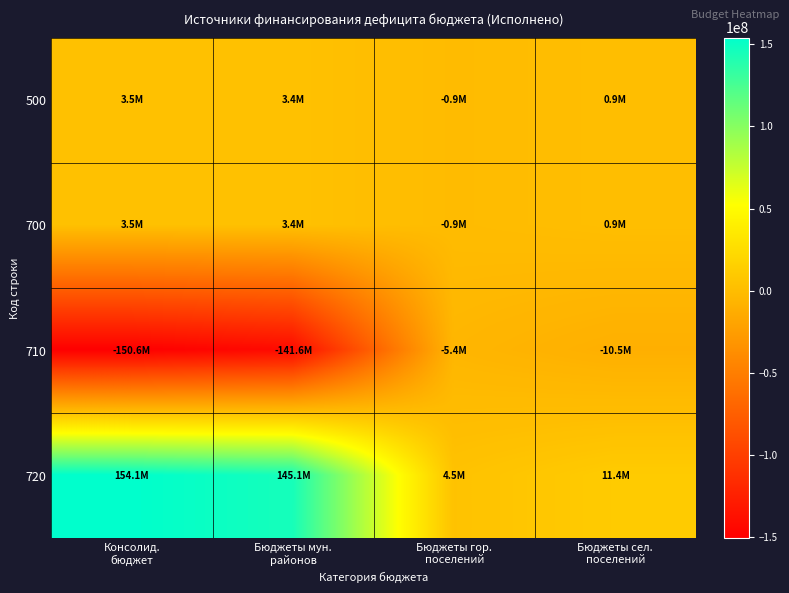

Count the number of categories in the chart.

4